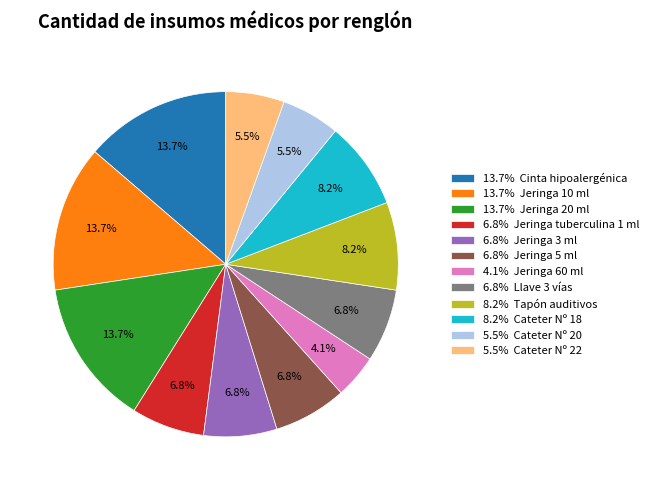

Combined, what portion of the pie is 8.2% Cateter Nº 18 and 13.7% Jeringa 20 ml?

21.9%